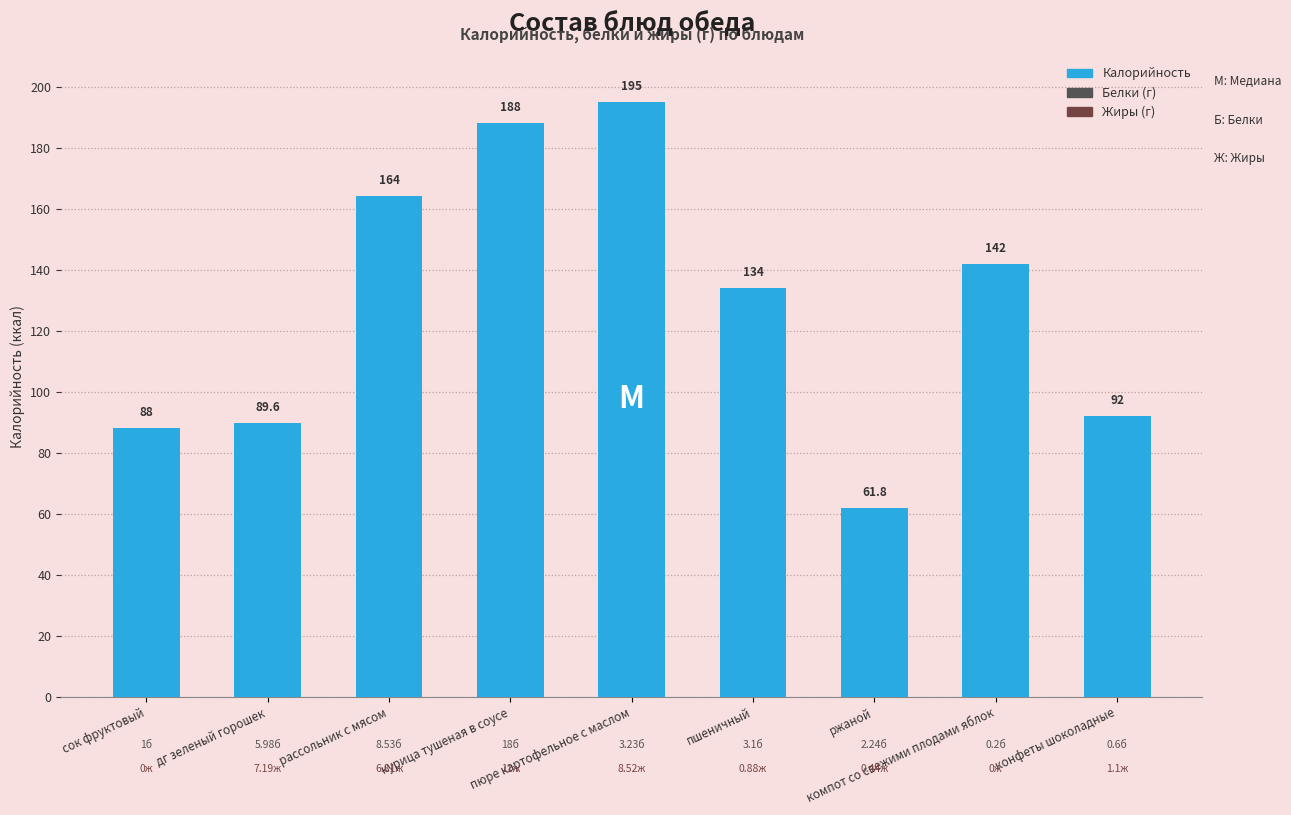

Count the number of categories in the chart.

9